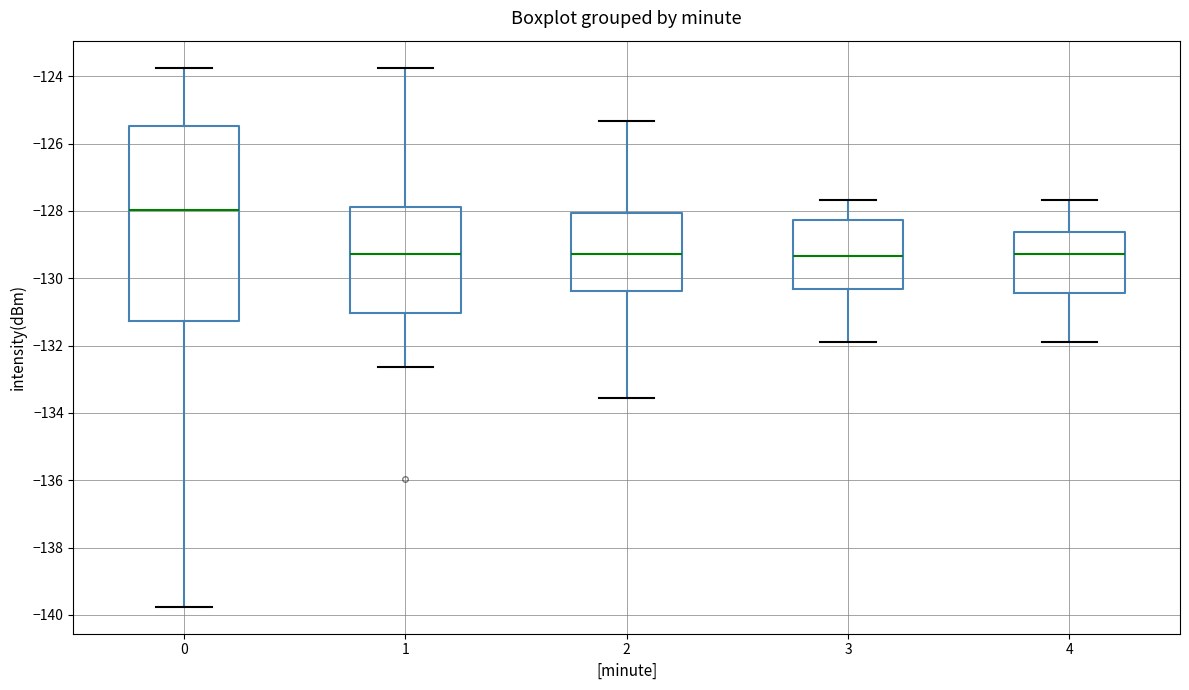

Where does the median line of the box at x = 3 sit on the y-axis? The values are not printed on the chart, so give them approximately, as read against the axis.

-129.4